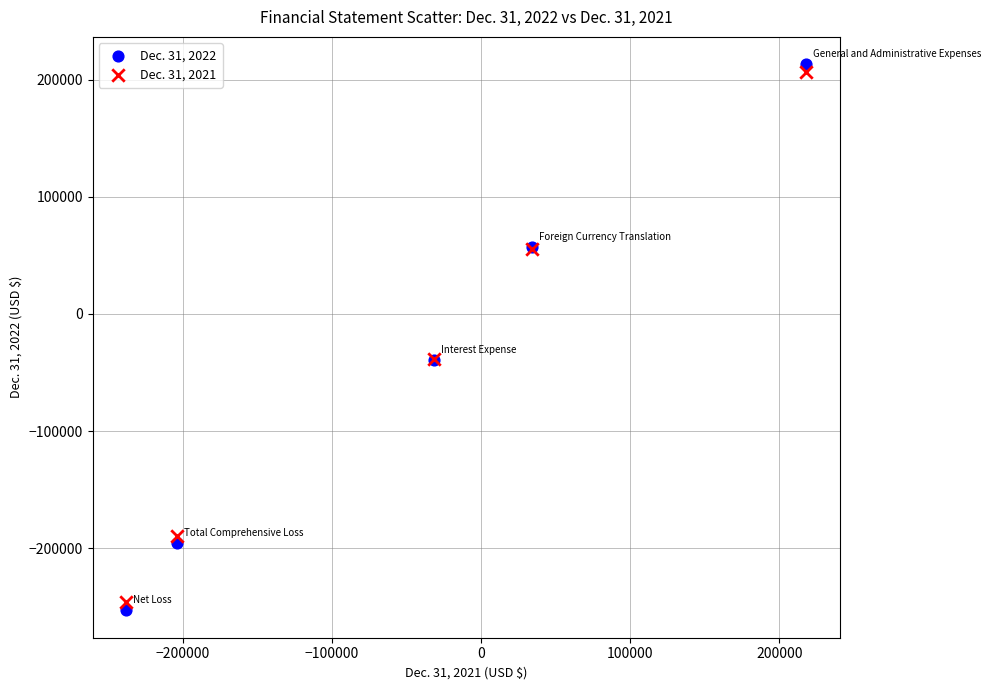

Which series has the largest Y range (max minus min)?

Dec. 31, 2022